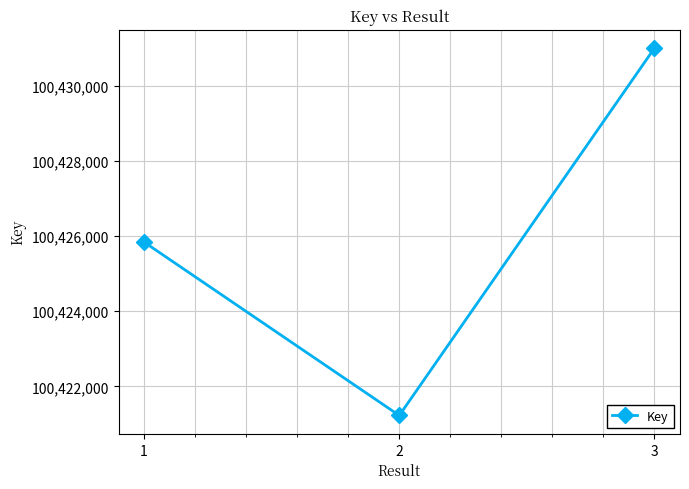

What is the smallest value displayed?

100421223